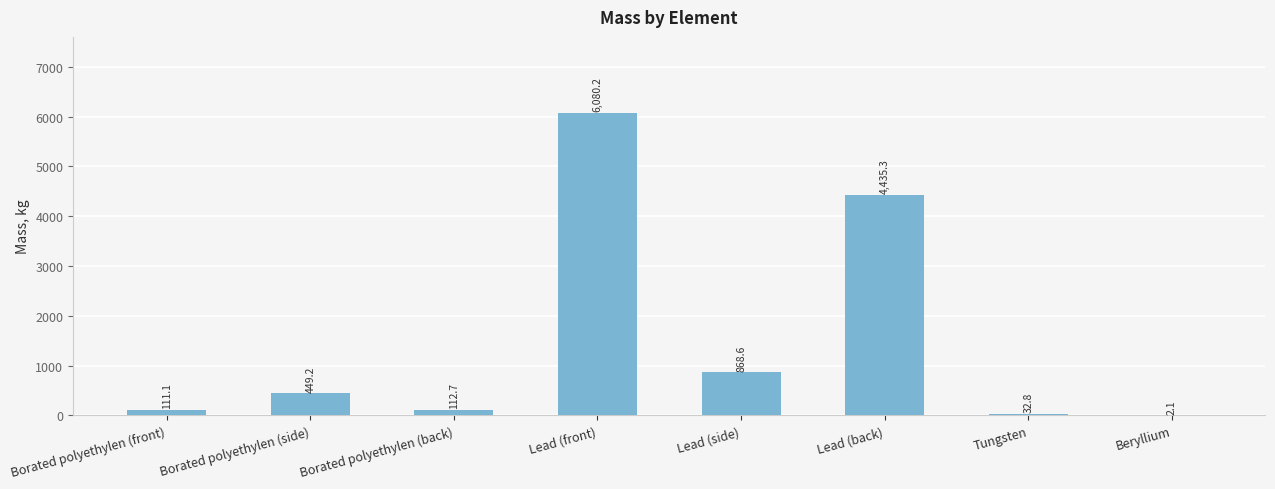

Which label corresponds to the largest value in the chart?

Lead (front)